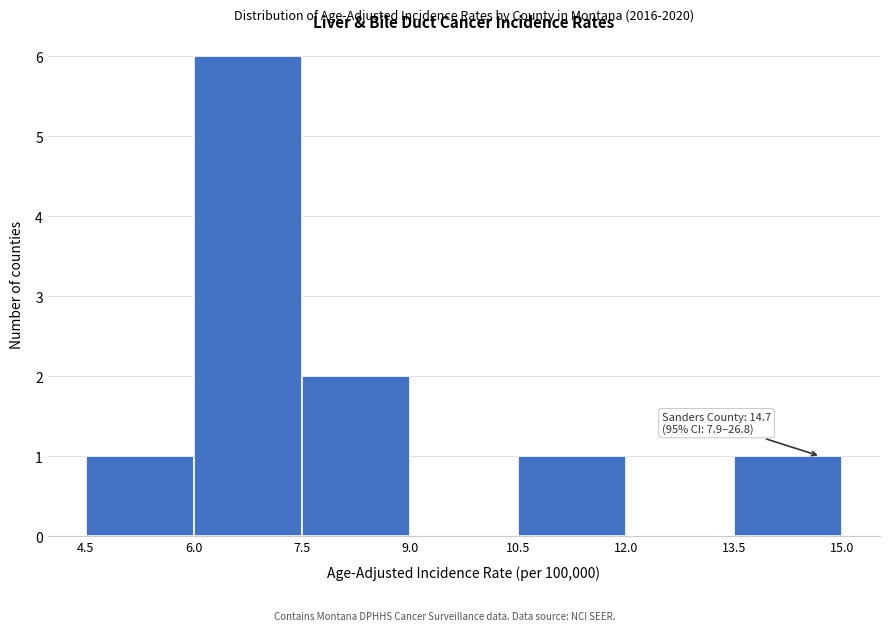

Over which range of the x-axis is the bar tallest?

6.0 to 7.5